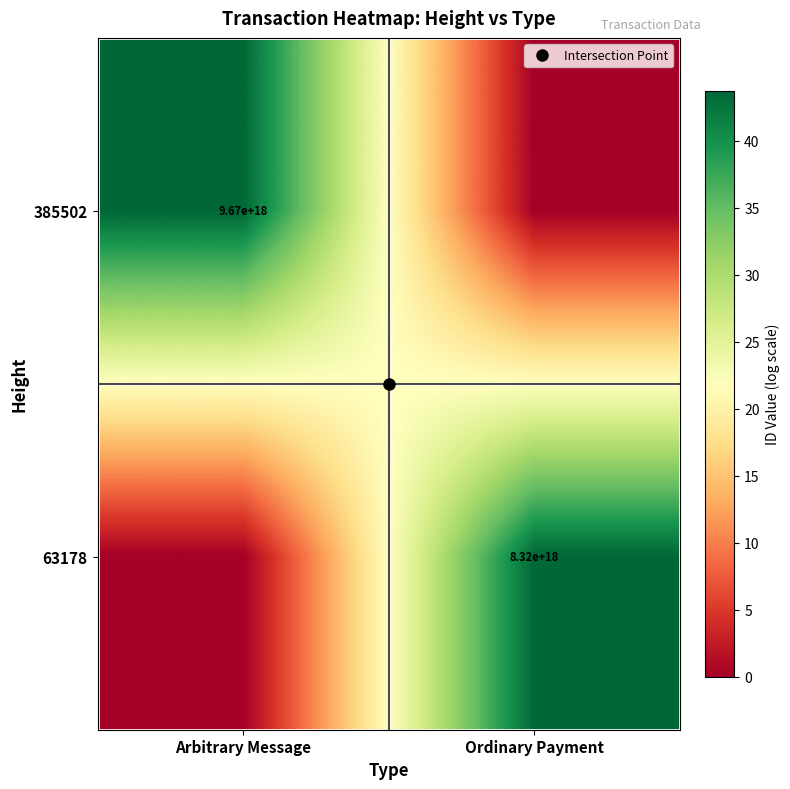

What is the maximum value shown in the chart?

43.7